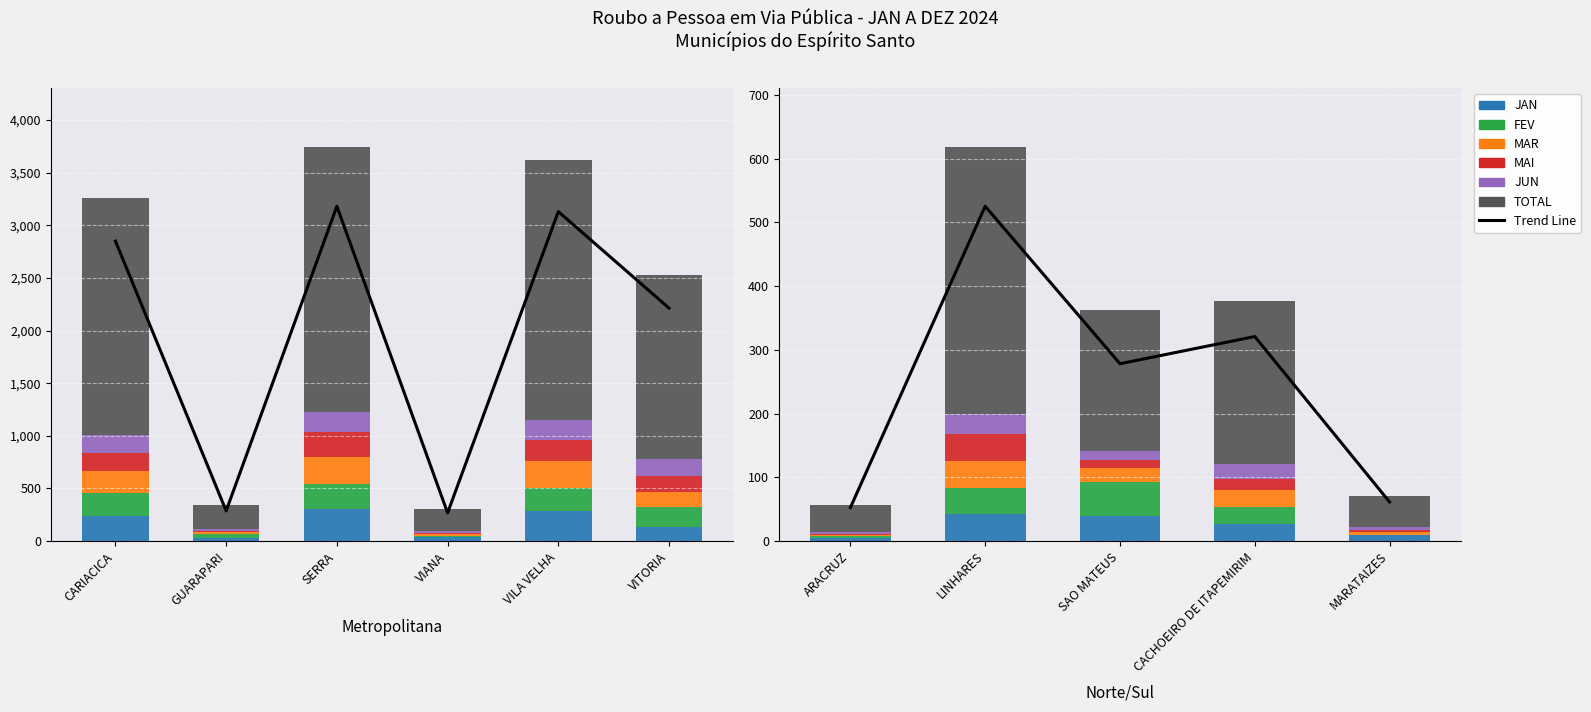

What is the total value across all series at CARIACICA?

3258